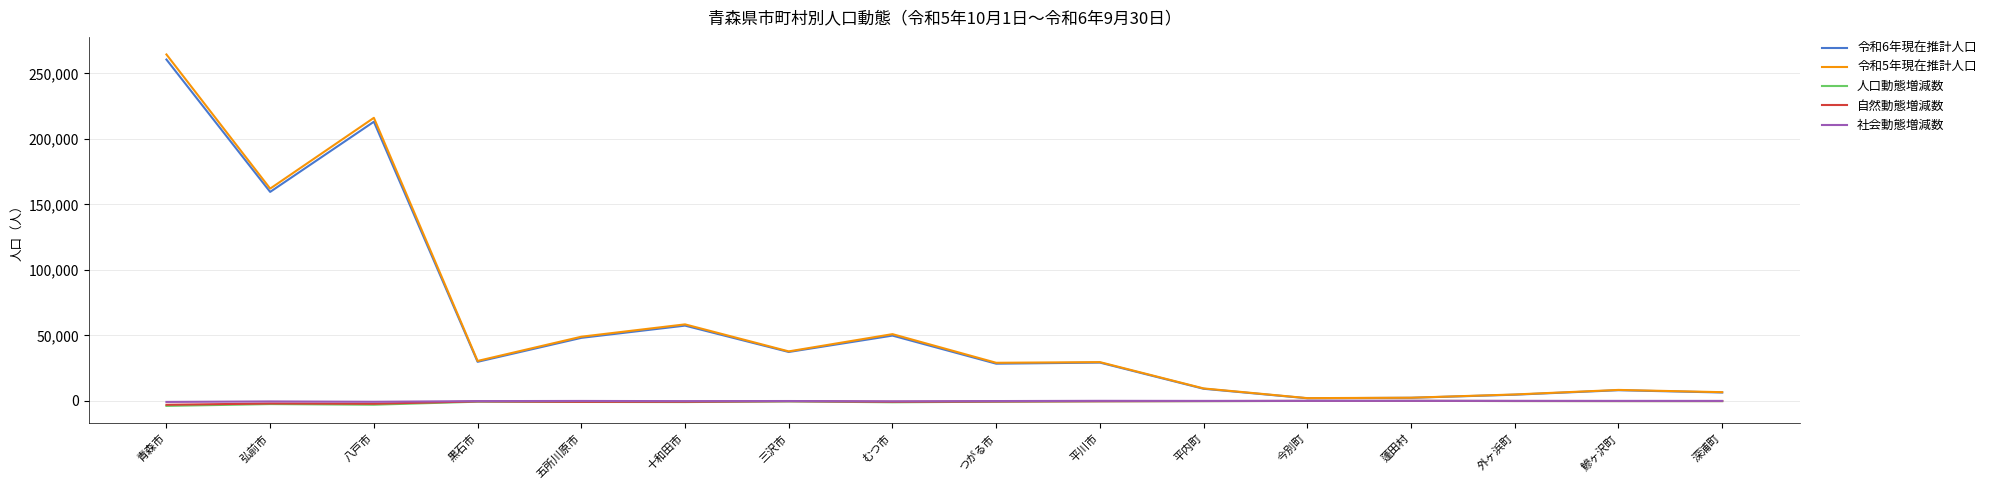

What is the greatest value displayed?

264428